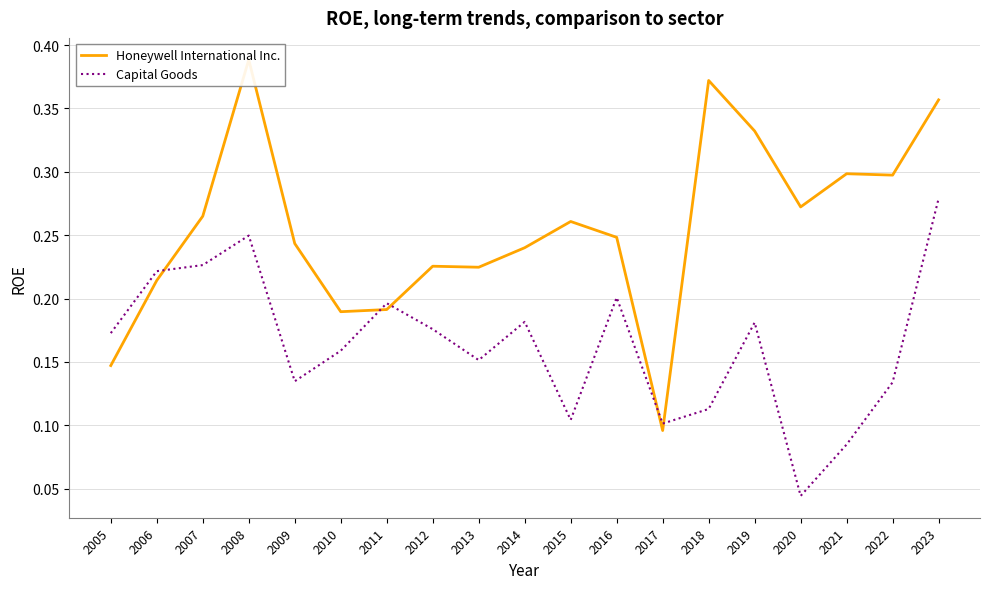

Is this an area chart (filled region under the line)?

No